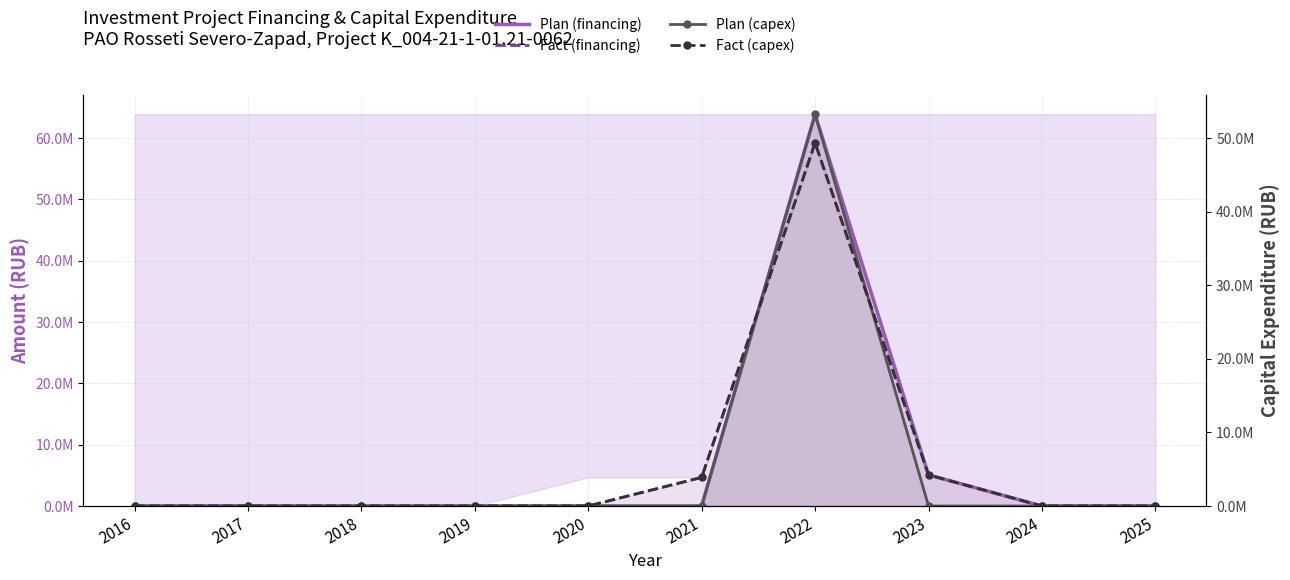

Where is Plan (financing) nearest to the value 31932567?

2023